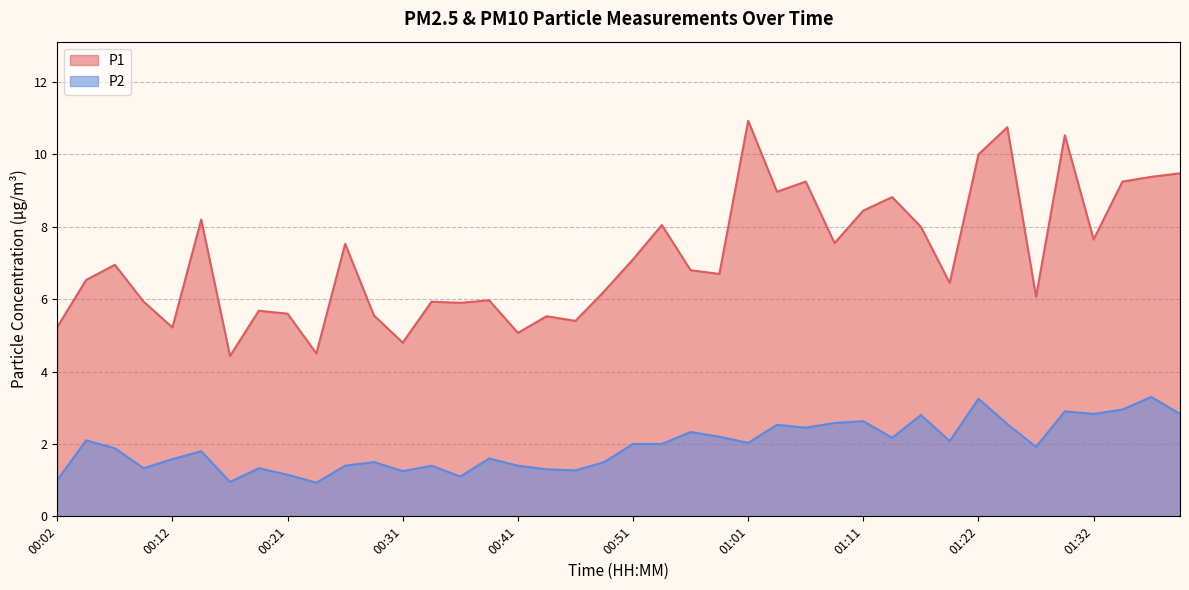

What is the highest value of the P2 series?

3.3